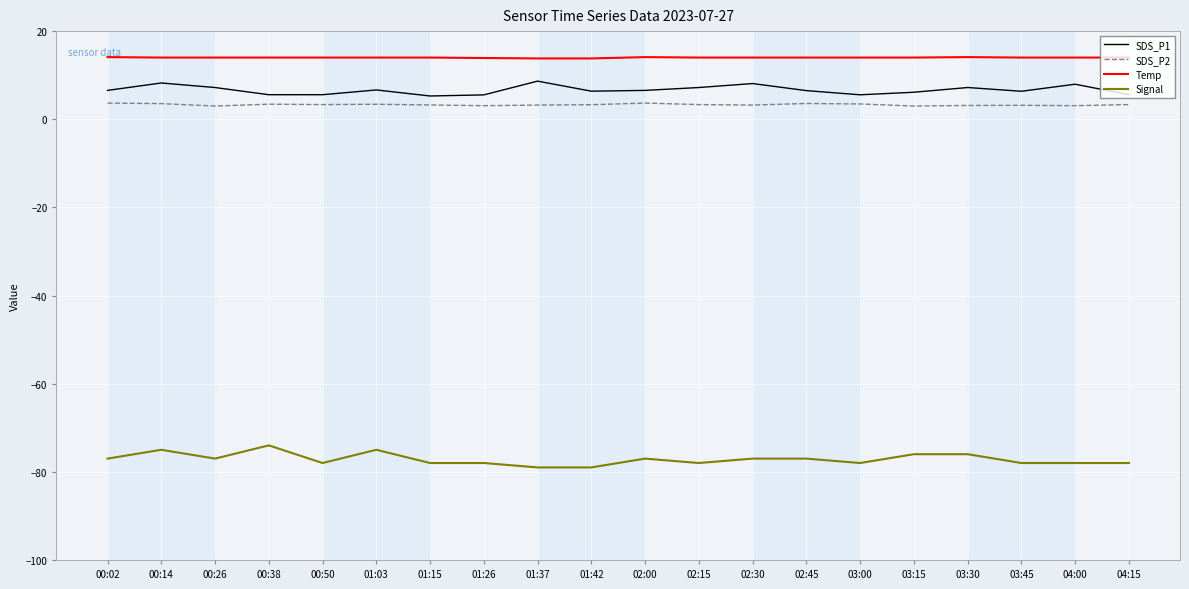

What is the difference between the Signal values at 04:00 and 00:14?

3.0